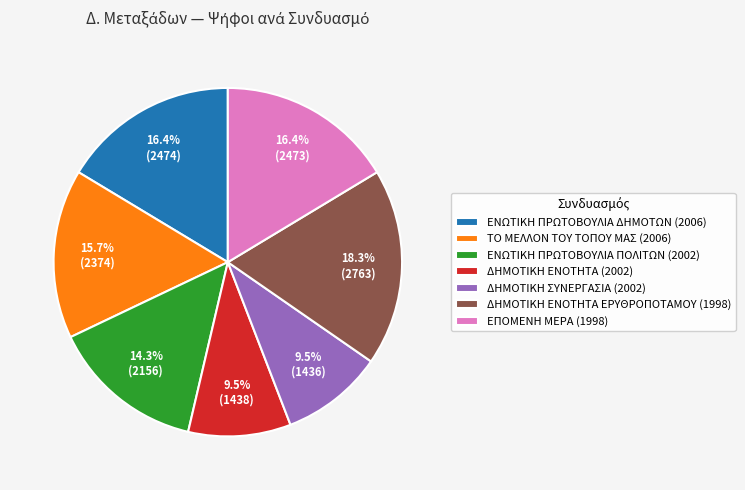

Does ΕΠΟΜΕΝΗ ΜΕΡΑ (1998) represent more than half of the total?

No